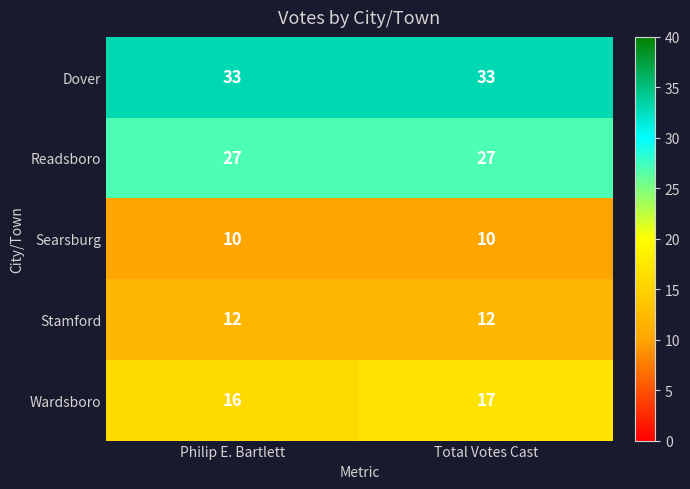

What is the approximate value of Readsboro at Total Votes Cast?

27